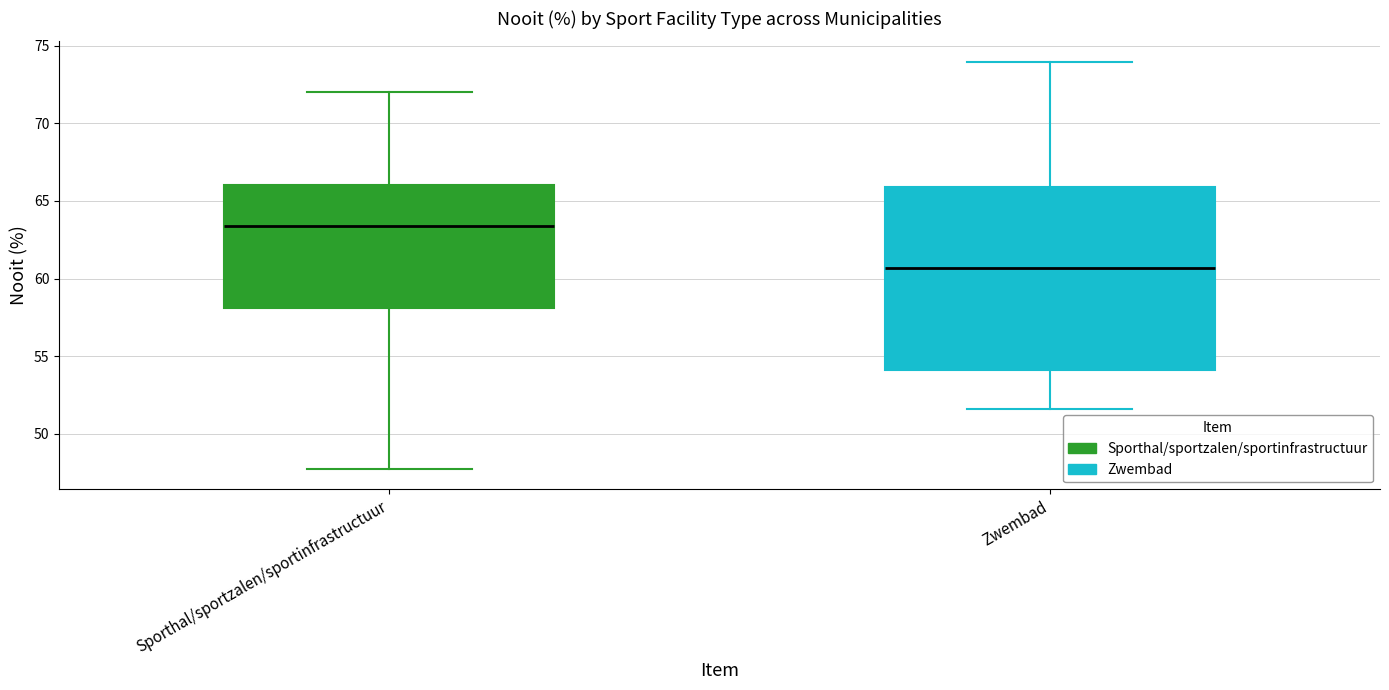

Comparing the boxes themselves (not the whiskers), which one is the tallest?

Zwembad